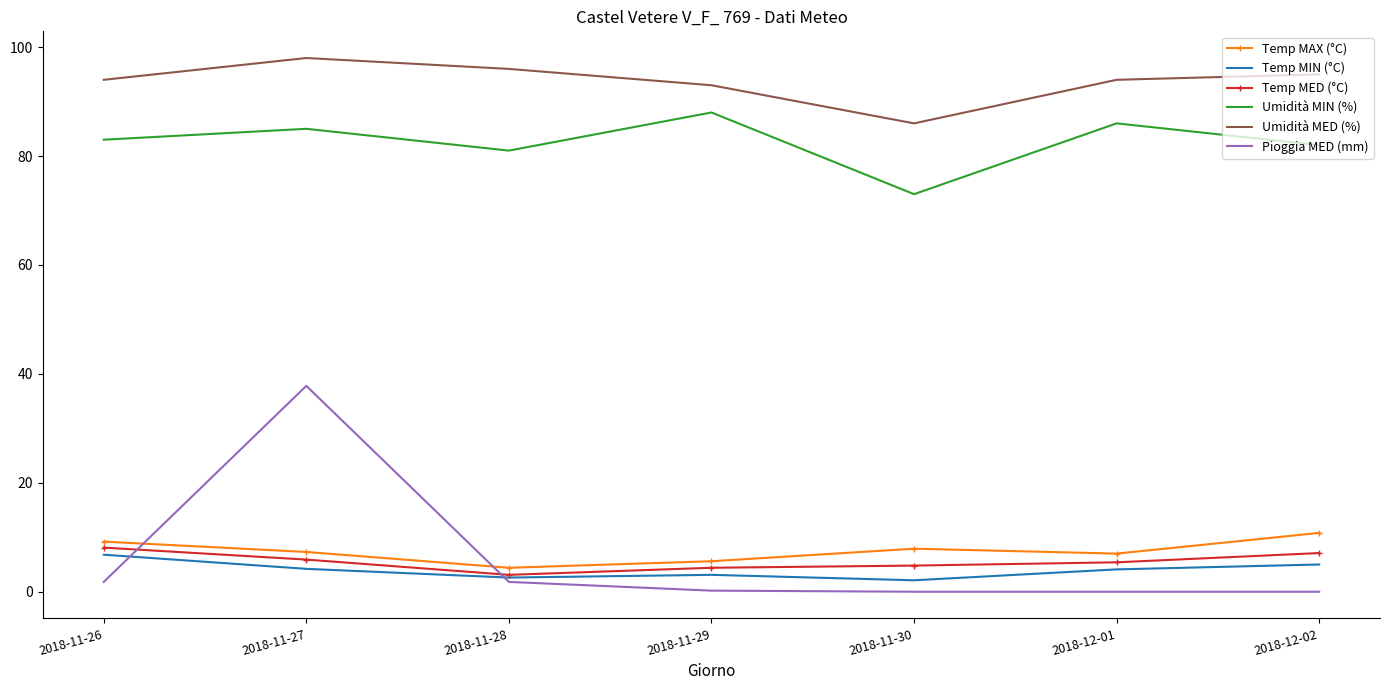

Which series has the widest spread of values?

Pioggia MED (mm)